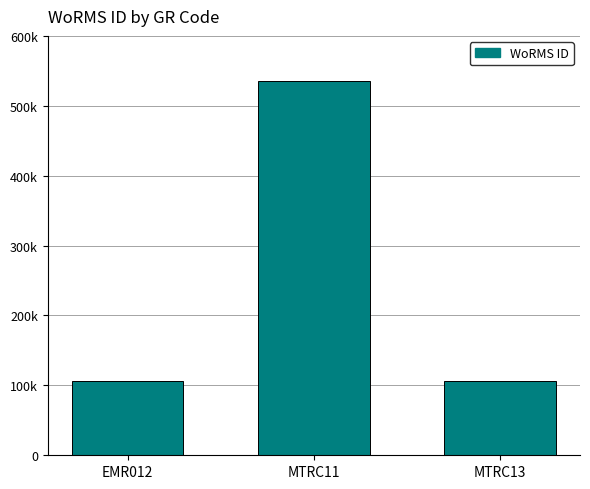

Does the chart contain any negative values?

No